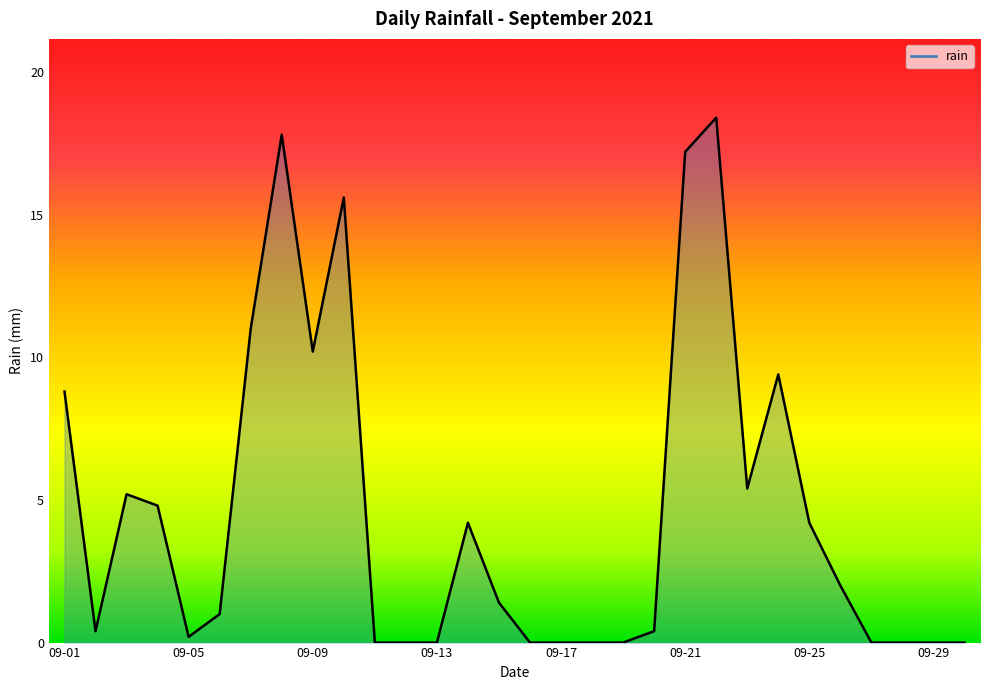

What is the difference between the maximum and minimum values?

18.4